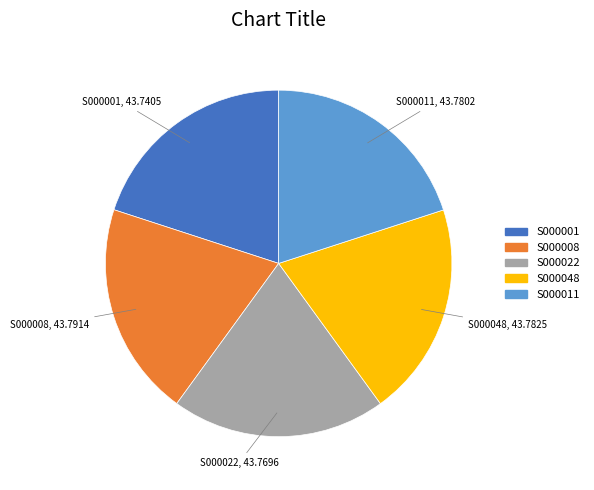

Is there any slice that represents more than half of the pie?

No